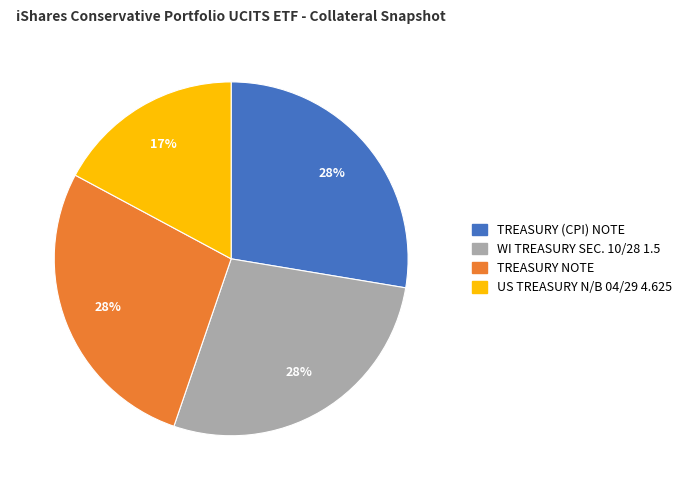

Which slice is the smallest?

US TREASURY N/B 04/29 4.625